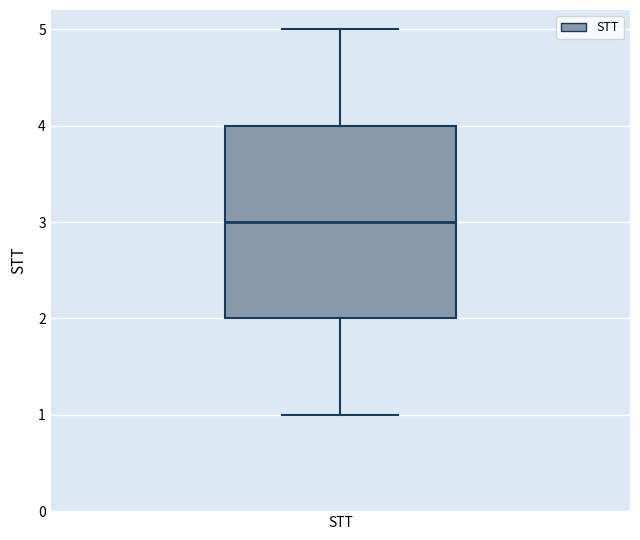

Where does the median line of the box for STT sit on the y-axis? The values are not printed on the chart, so give them approximately, as read against the axis.

3